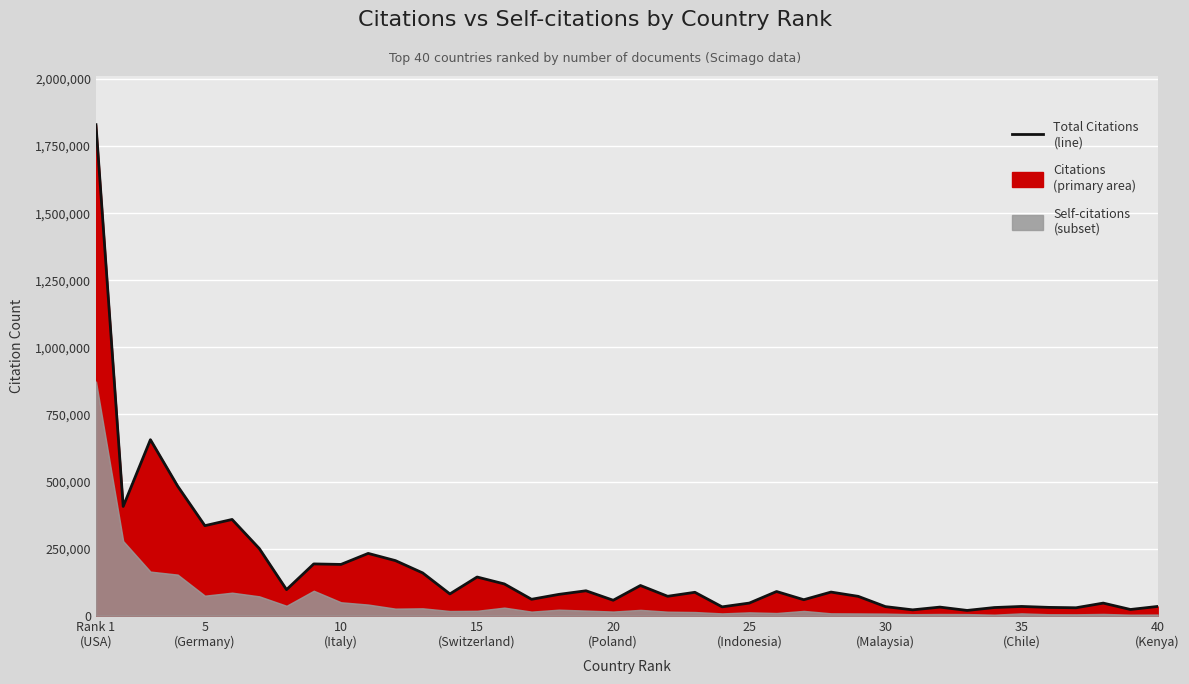

How many lines are shown in the chart?

1